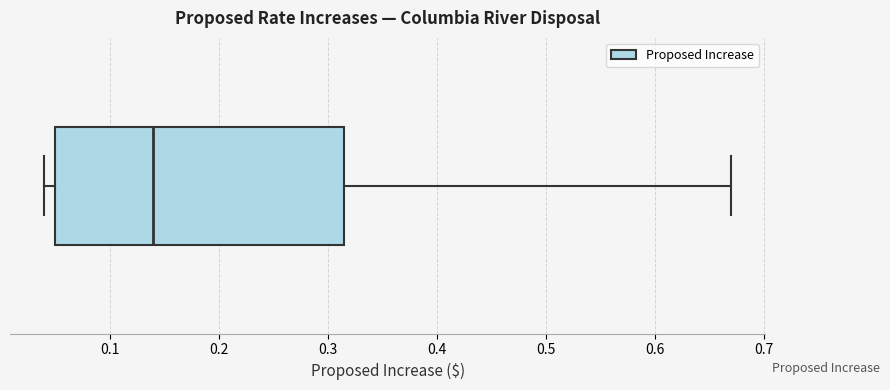

Transcribe this box plot: give where the median line is, the range the box spans, and where the two whiskers end, as read against the x-axis. The values are not printed on the chart, so give them approximately, as read against the axis.

median 0.14, box 0.05 to 0.32, whiskers 0.04 to 0.67